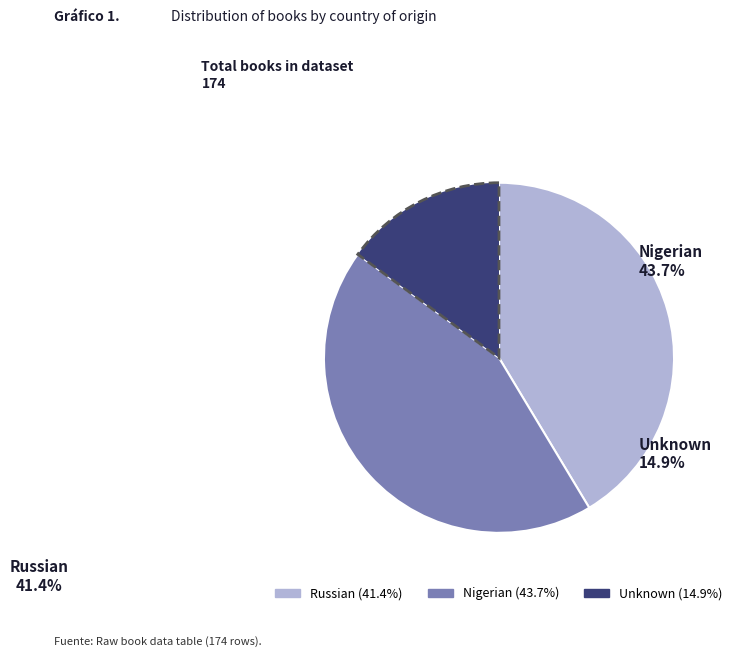

Which slice is the smallest?

Unknown